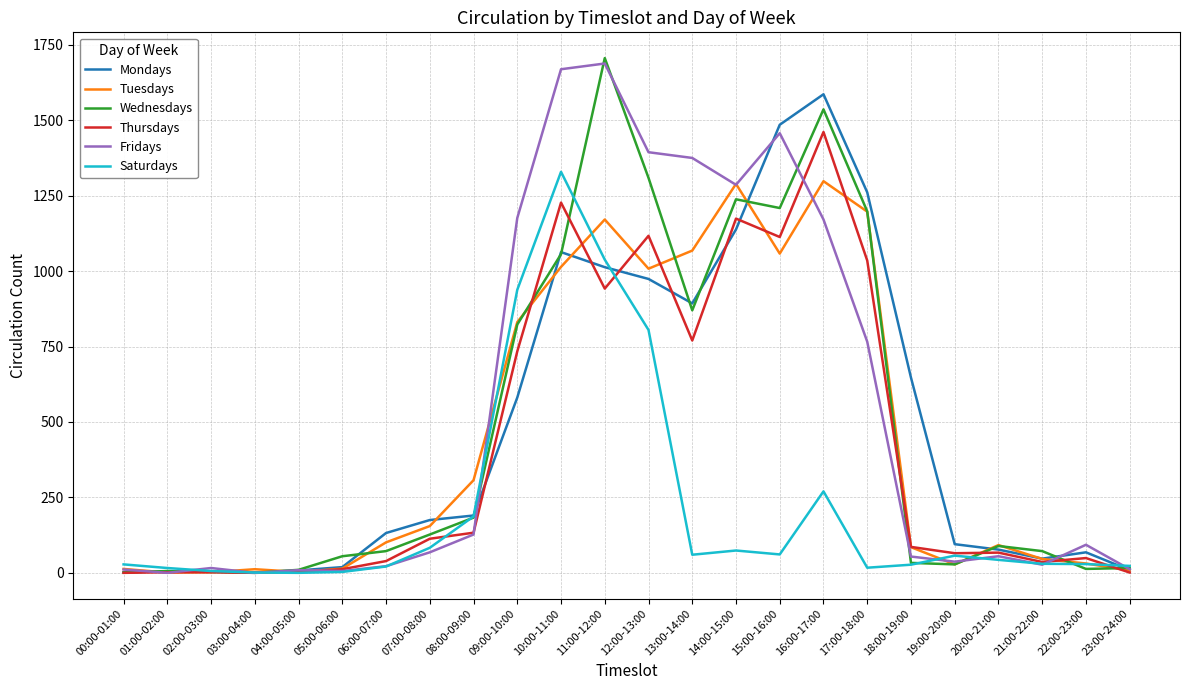

At which label does Wednesdays reach its peak?

11:00-12:00